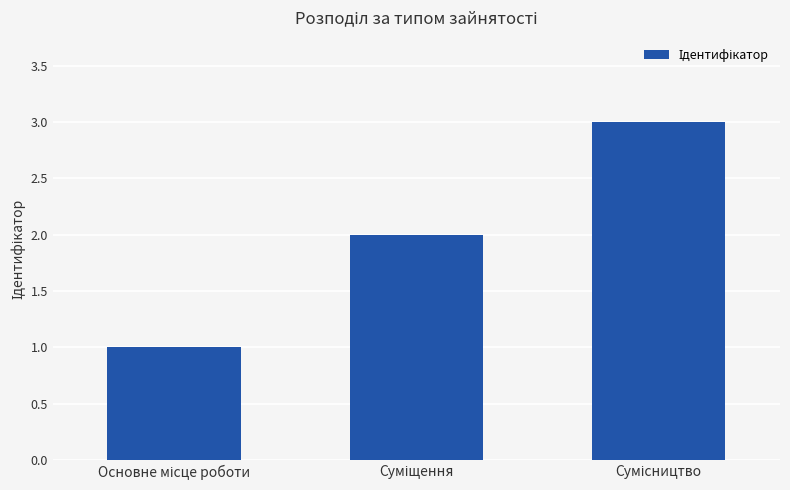

What is the greatest value displayed?

3